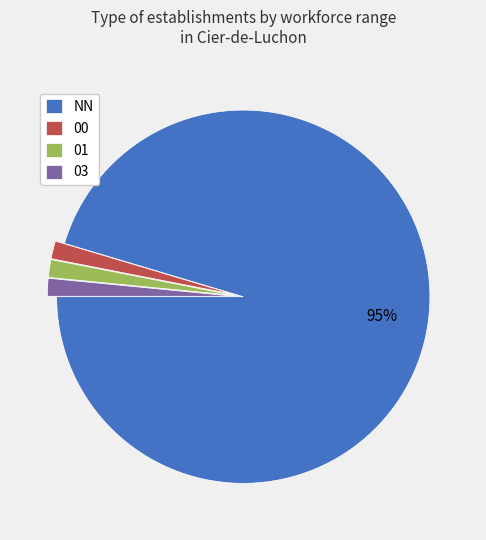

To the nearest percent, what is the average slice percentage?

25%